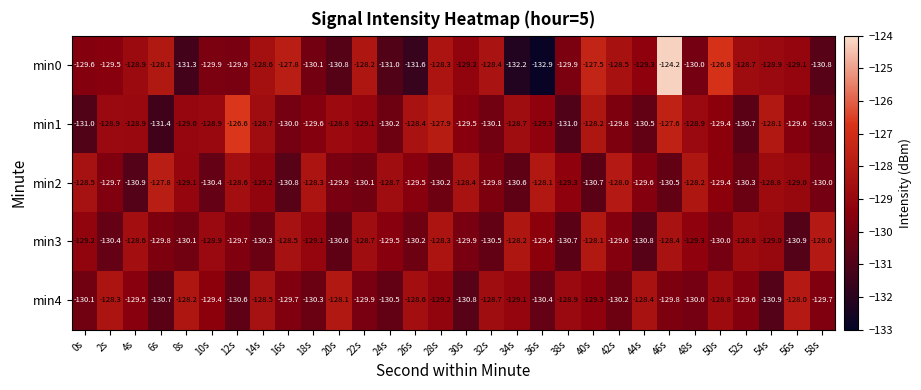

At which label does min0 reach its minimum?

36s